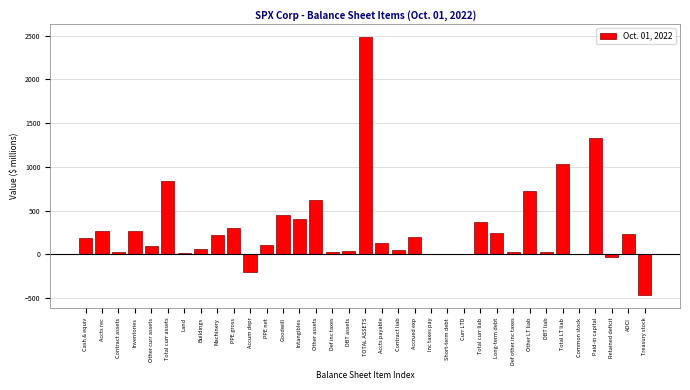

The chart shows a value of 194.6 at Accrued exp. True or false?

True